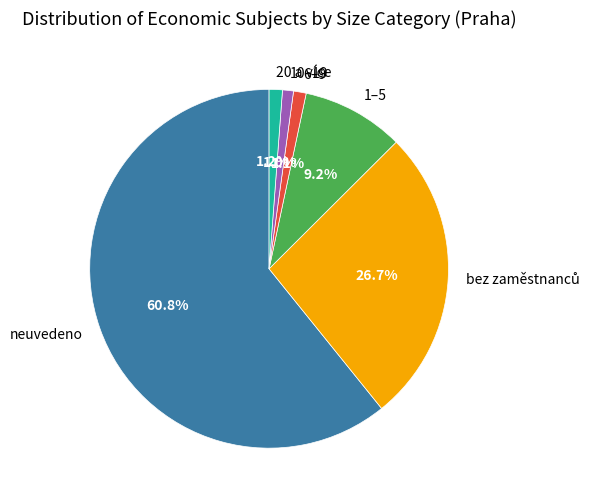

Do neuvedeno and 1–5 together represent more than half of the pie?

Yes